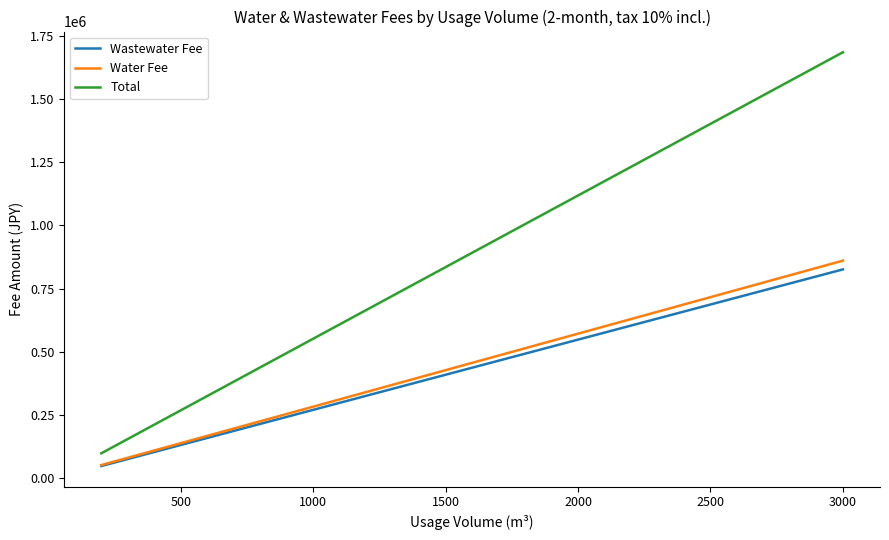

Which series has the largest total across all categories?

Total